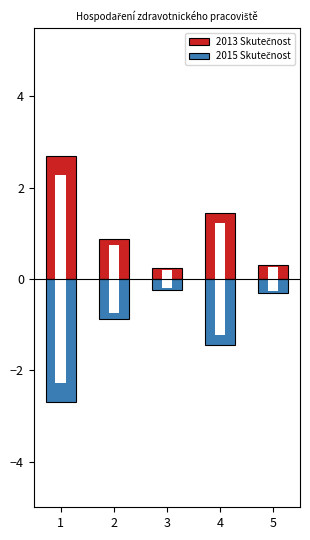

At which label is 2013 Skutečnost closest to 1?

2